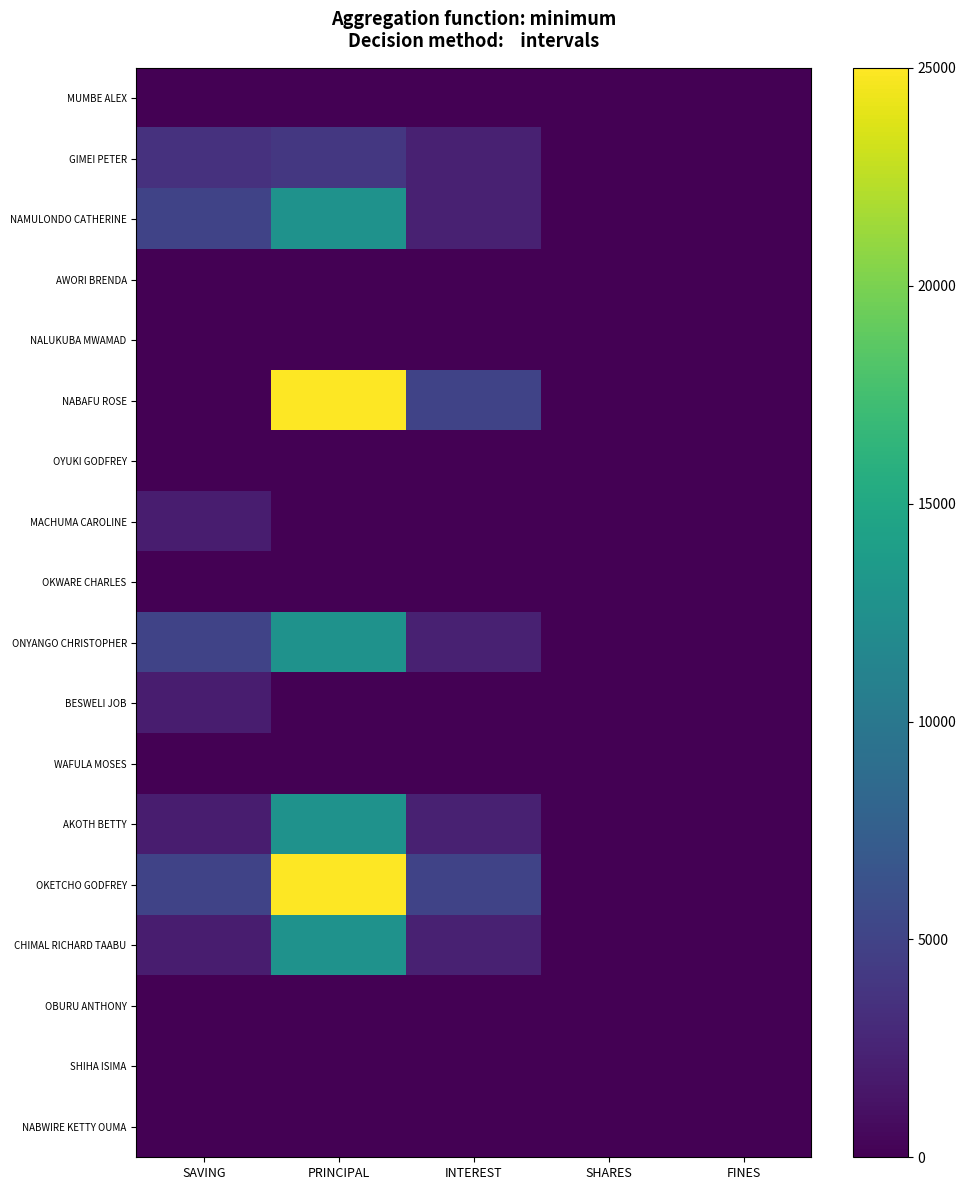

Reading left to right, what are all the values shown in this chart?

MUMBE ALEX: SAVING=0	PRINCIPAL=0	INTEREST=0	SHARES=0	FINES=0
GIMEI PETER: SAVING=3600	PRINCIPAL=4100	INTEREST=2300	SHARES=0	FINES=0
NAMULONDO CATHERINE: SAVING=5000	PRINCIPAL=12700	INTEREST=2300	SHARES=0	FINES=0
AWORI BRENDA: SAVING=0	PRINCIPAL=0	INTEREST=0	SHARES=0	FINES=0
NALUKUBA MWAMAD: SAVING=0	PRINCIPAL=0	INTEREST=0	SHARES=0	FINES=0
NABAFU ROSE: SAVING=0	PRINCIPAL=25000	INTEREST=5000	SHARES=0	FINES=0
OYUKI GODFREY: SAVING=0	PRINCIPAL=0	INTEREST=0	SHARES=0	FINES=0
MACHUMA CAROLINE: SAVING=2000	PRINCIPAL=0	INTEREST=0	SHARES=0	FINES=0
OKWARE CHARLES: SAVING=0	PRINCIPAL=0	INTEREST=0	SHARES=0	FINES=0
ONYANGO CHRISTOPHER: SAVING=5000	PRINCIPAL=12700	INTEREST=2300	SHARES=0	FINES=0
BESWELI JOB: SAVING=2000	PRINCIPAL=0	INTEREST=0	SHARES=0	FINES=0
WAFULA MOSES: SAVING=0	PRINCIPAL=0	INTEREST=0	SHARES=0	FINES=0
AKOTH BETTY: SAVING=2000	PRINCIPAL=12700	INTEREST=2300	SHARES=0	FINES=0
OKETCHO GODFREY: SAVING=5000	PRINCIPAL=25000	INTEREST=5000	SHARES=0	FINES=0
CHIMAL RICHARD TAABU: SAVING=2000	PRINCIPAL=12700	INTEREST=2300	SHARES=0	FINES=0
OBURU ANTHONY: SAVING=0	PRINCIPAL=0	INTEREST=0	SHARES=0	FINES=0
SHIHA ISIMA: SAVING=0	PRINCIPAL=0	INTEREST=0	SHARES=0	FINES=0
NABWIRE KETTY OUMA: SAVING=0	PRINCIPAL=0	INTEREST=0	SHARES=0	FINES=0